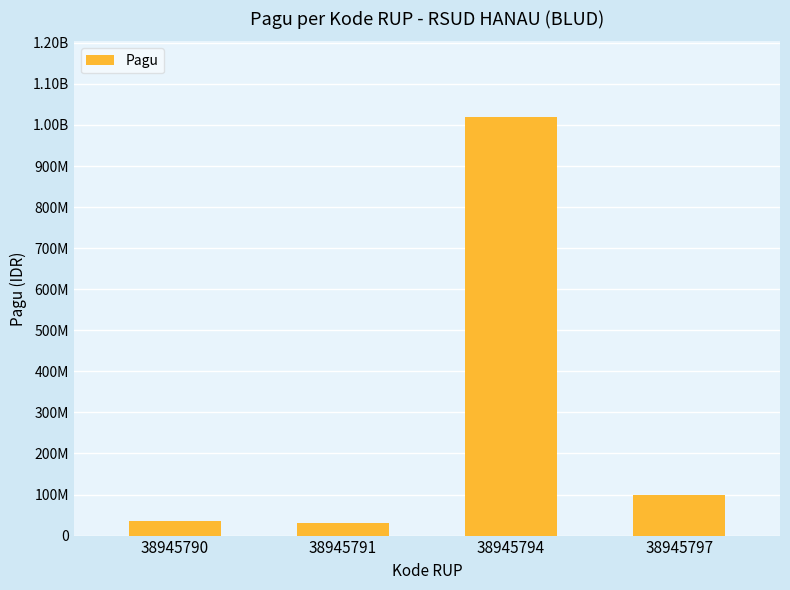

Reading right to left, transcribe all the data shown in this chart.

100000000	1020000000	30000000	36000000